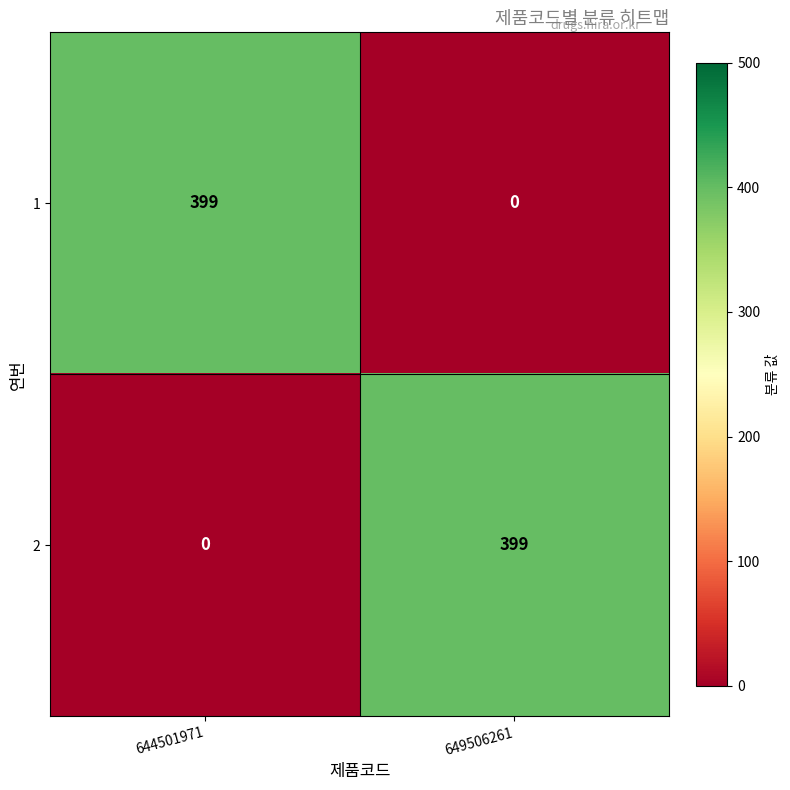

What is the total value across all series at 644501971?

399